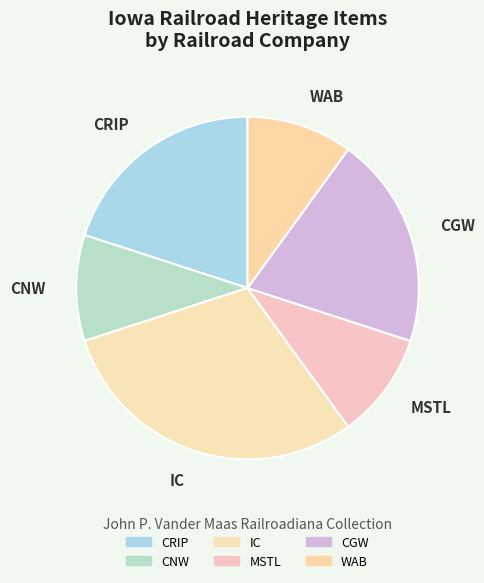

Do CGW and CRIP together represent more than half of the pie?

No